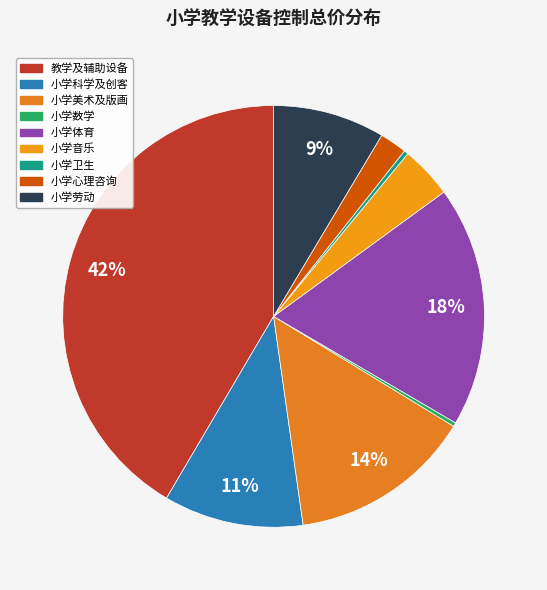

True or false: 小学体育 accounts for 30% of the total.

False